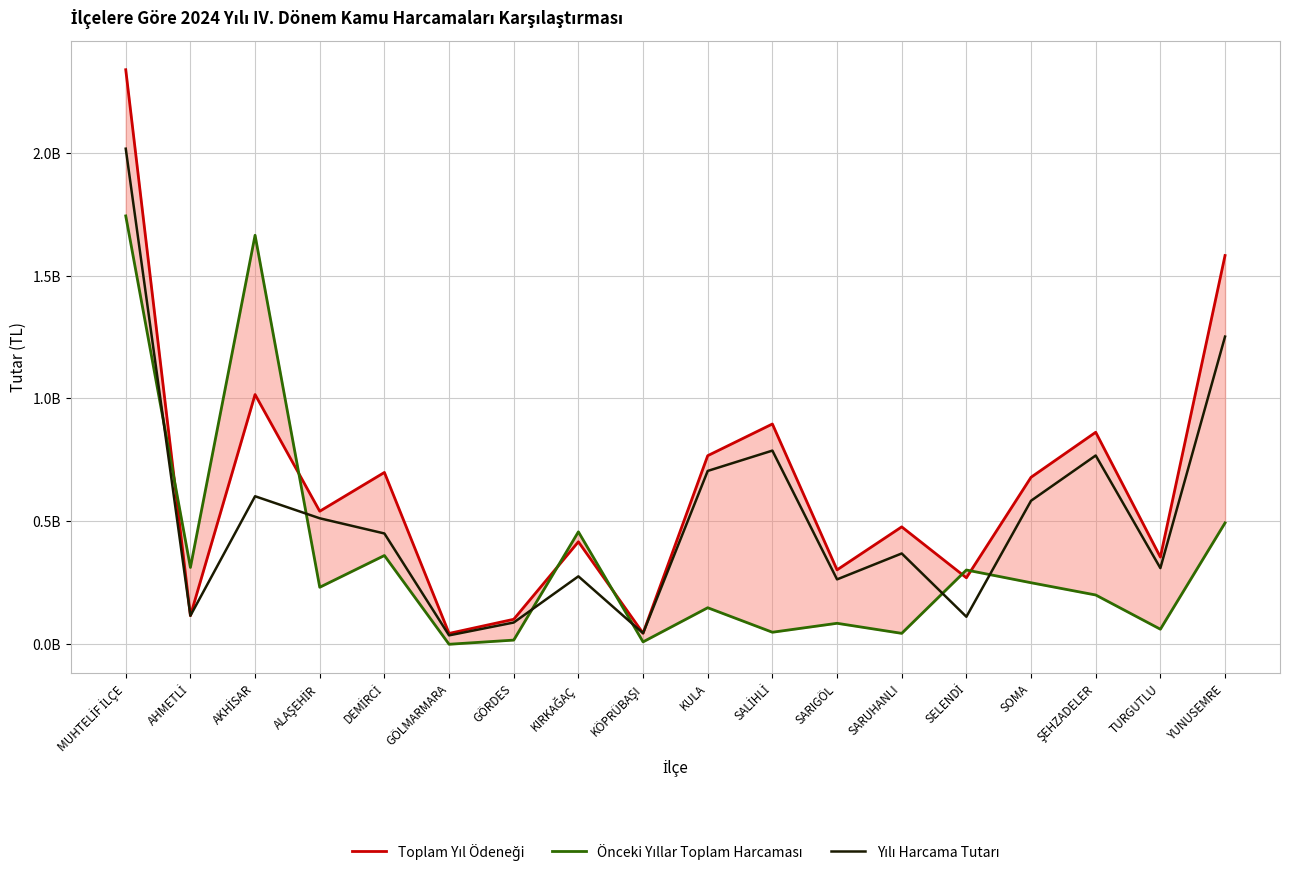

True or false: Yılı Harcama Tutarı has more than 2 points higher than both neighbors.

True